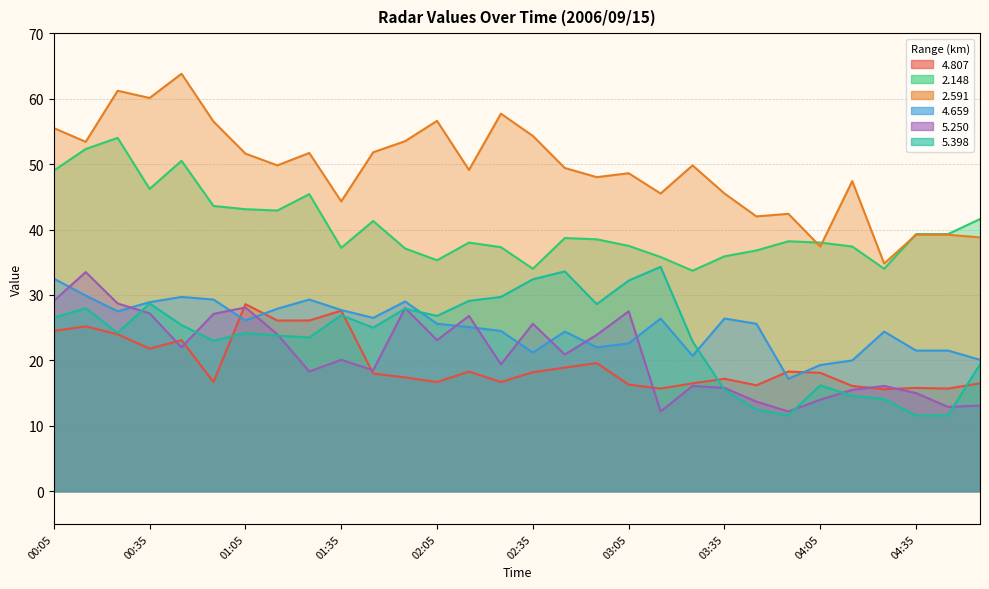

How many series are shown in this chart?

6